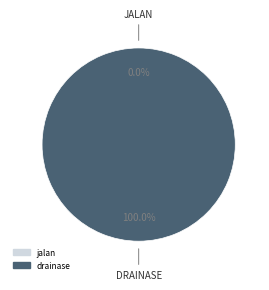

True or false: jalan accounts for 1% of the total.

False